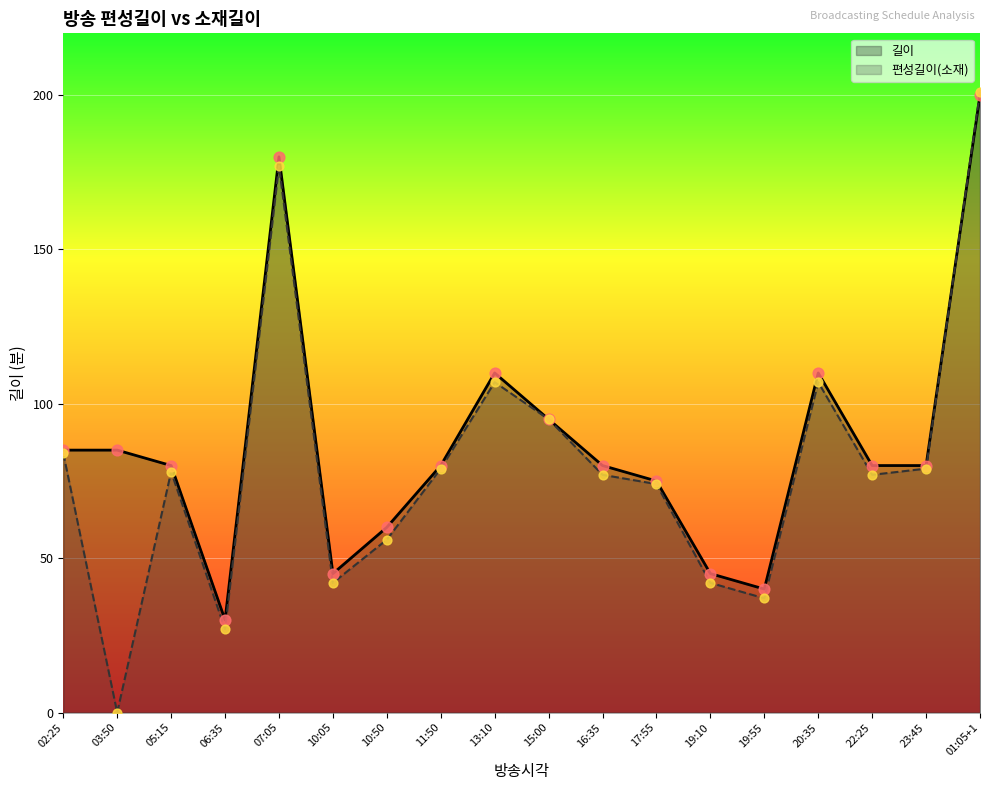

At which category is the sum across all series the highest?

01:05+1